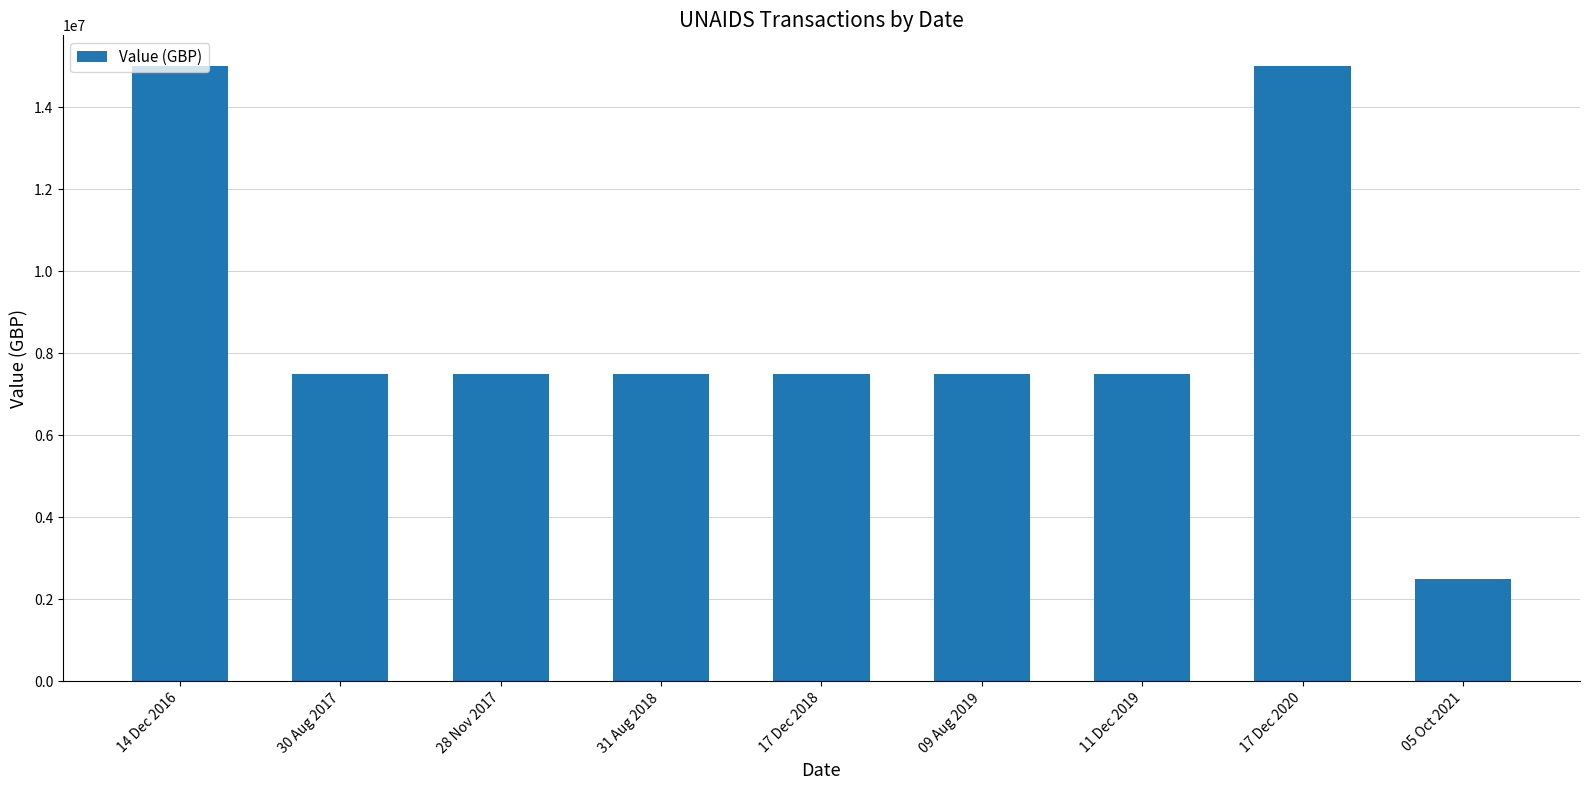

What is the difference between the maximum and minimum values?

12500000